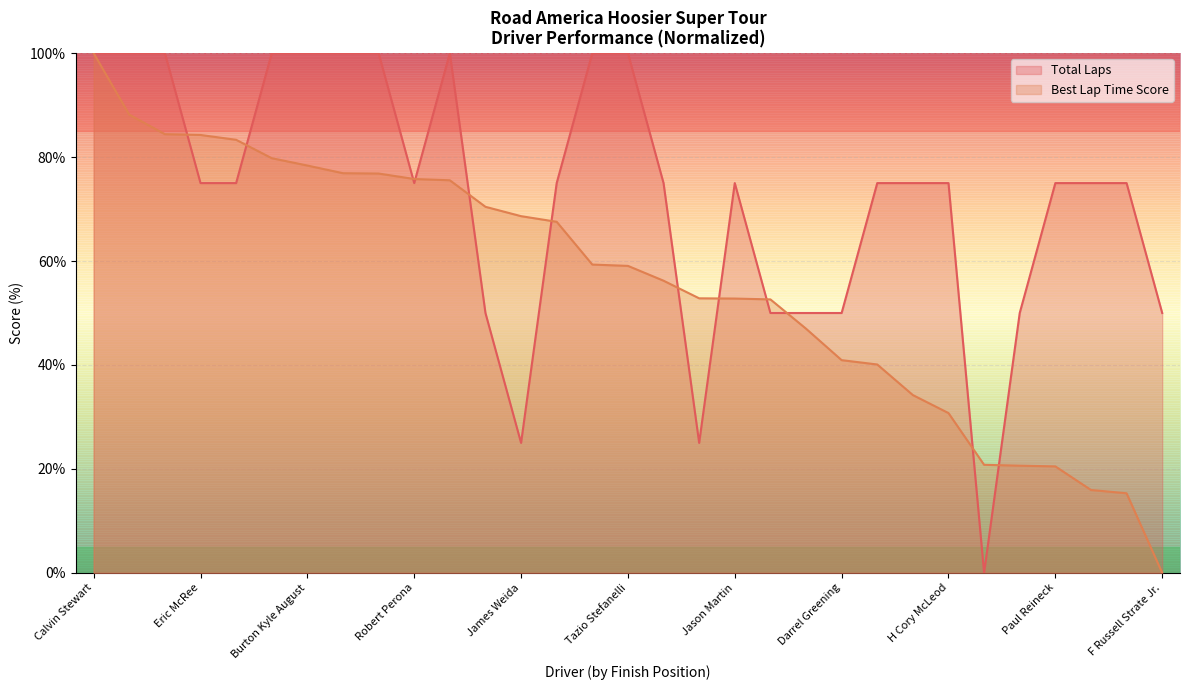

What is the label of the 26th point from the left?

Marc Blanc